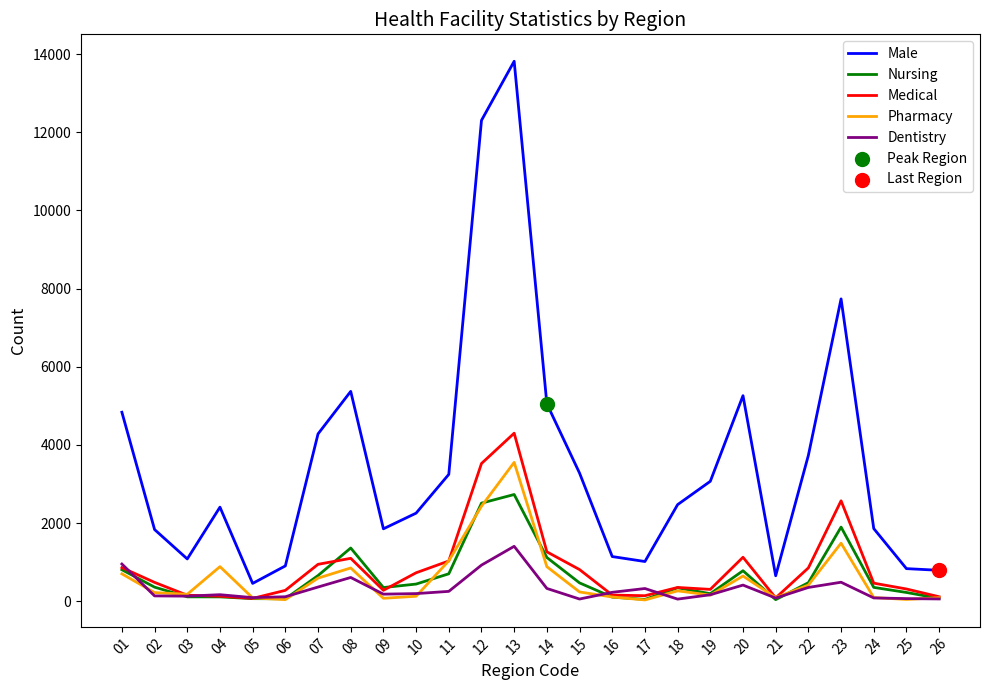

Which series has the largest total across all categories?

Male